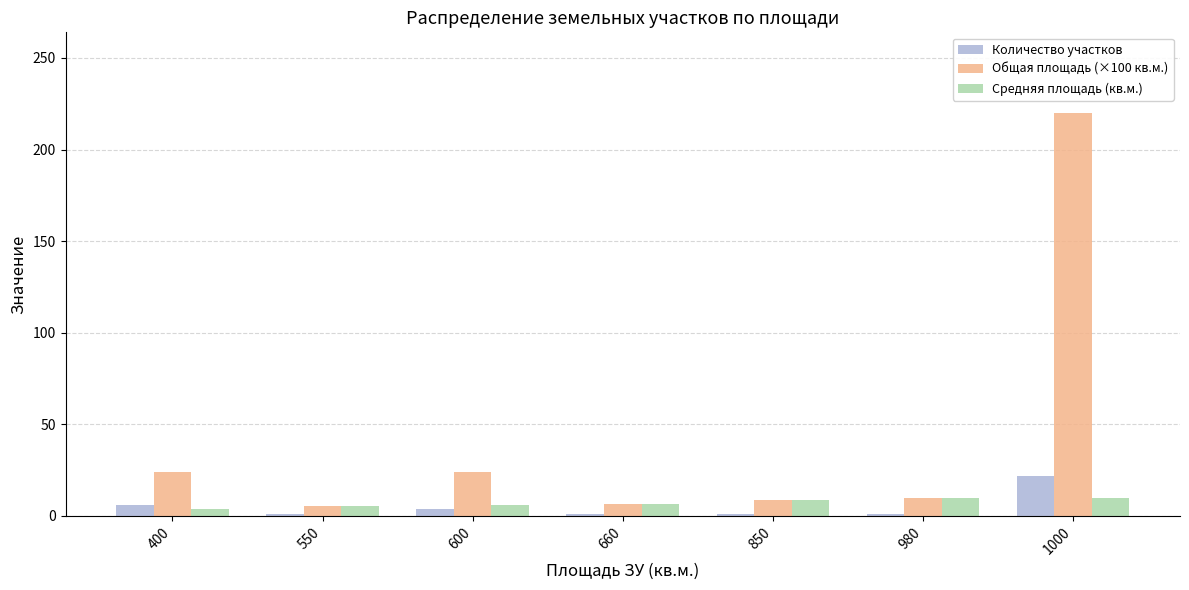

List the series in order of their peak value, lowest first.

Средняя площадь (кв.м.), Количество участков, Общая площадь (×100 кв.м.)